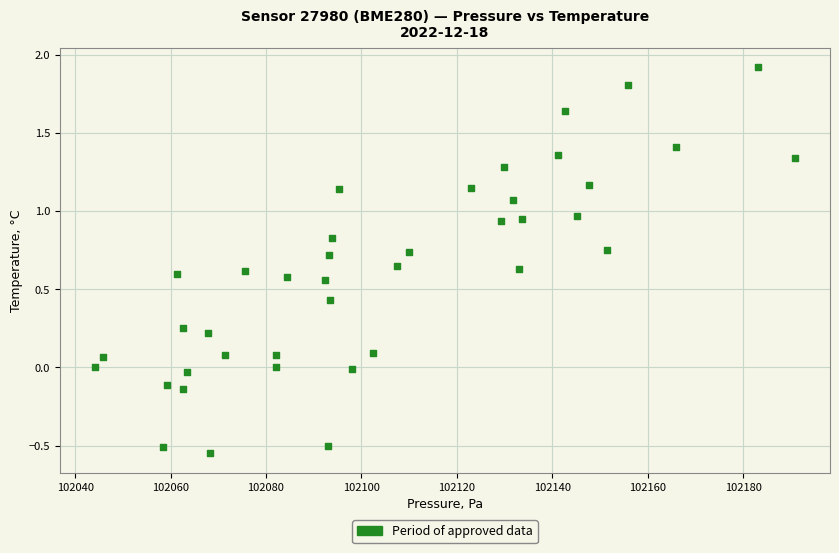

What is the range of Y values (max minus min)?

2.5